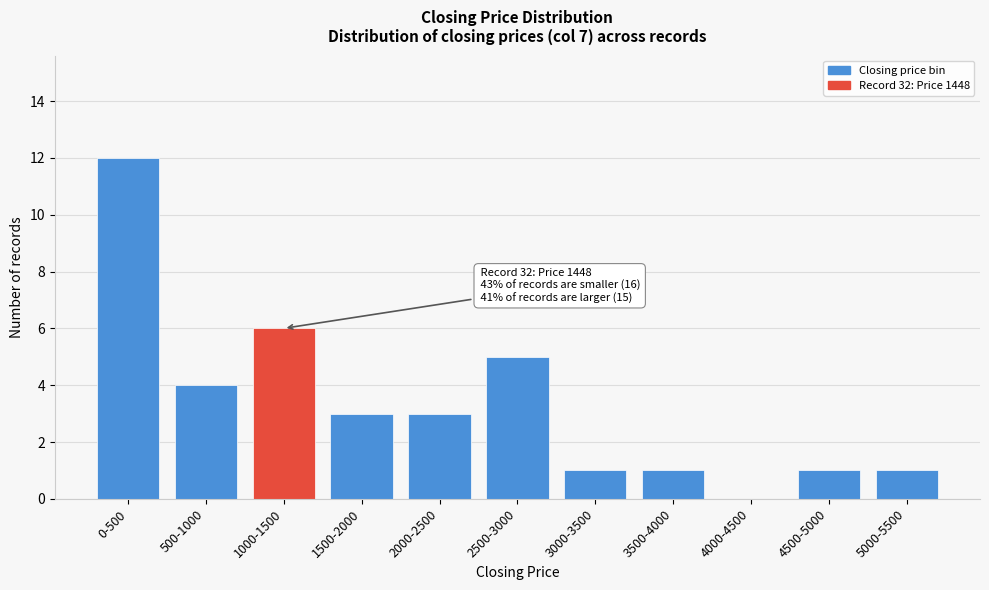

Reading left to right, extract all data points from this chart.

0-500=12	500-1000=4	1000-1500=6	1500-2000=3	2000-2500=3	2500-3000=5	3000-3500=1	3500-4000=1	4000-4500=0	4500-5000=1	5000-5500=1